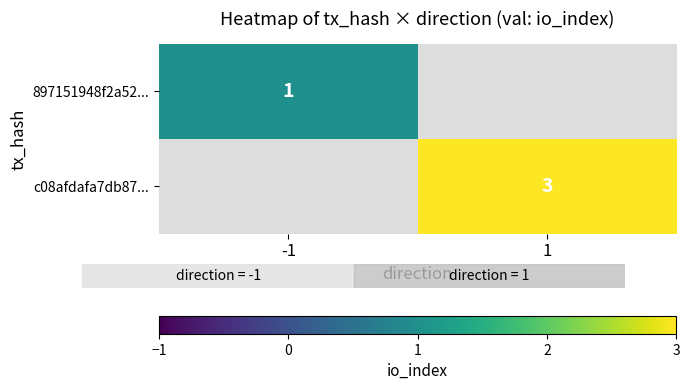

The value of 897151948f2a52... at -1 is 2. True or false?

False